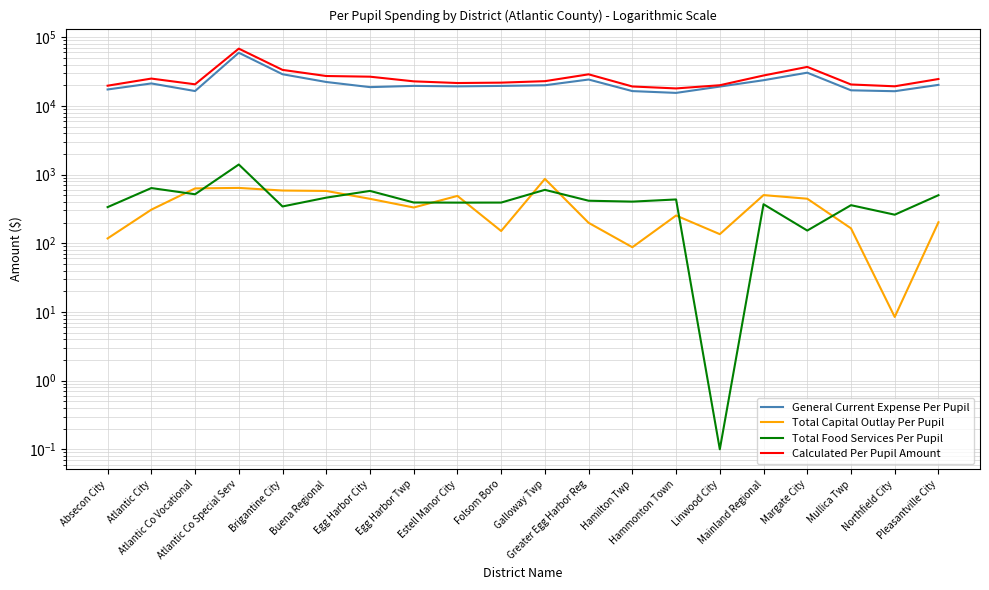

How many values in the Total Capital Outlay Per Pupil series are below 331?

10